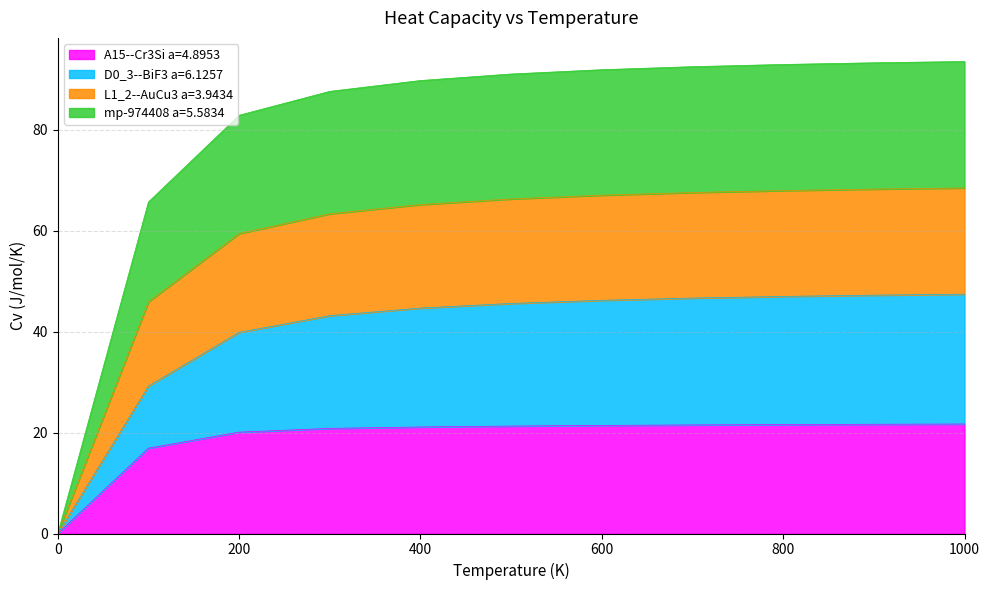

The mp-974408 a=5.5834 series shows 21.1 at 600. True or false?

False